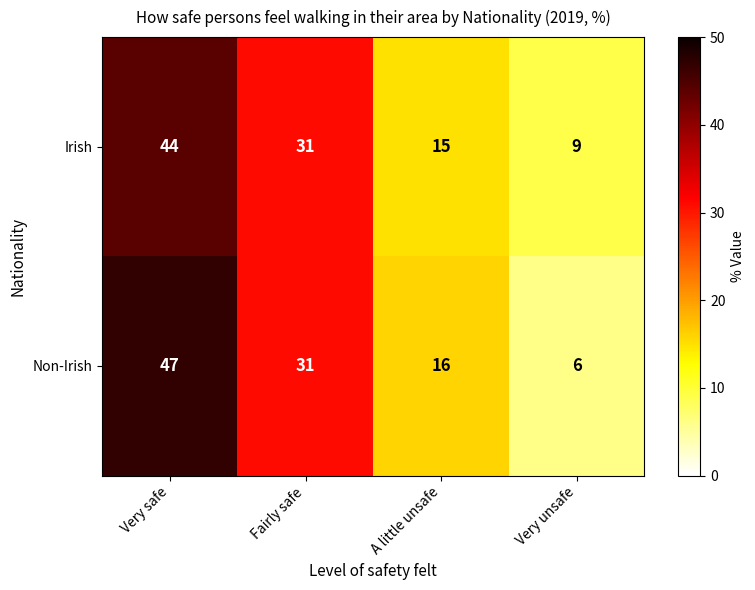

Reading right to left, transcribe all the data shown in this chart.

Irish: Very unsafe=9	A little unsafe=15	Fairly safe=31	Very safe=44
Non-Irish: Very unsafe=6	A little unsafe=16	Fairly safe=31	Very safe=47